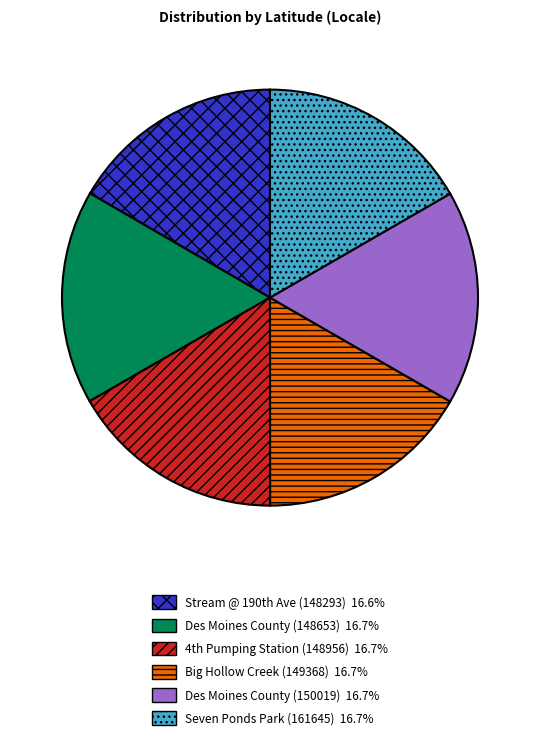

Approximately how many times larger is the value at Seven Ponds Park (161645) compared to Des Moines County (148653)?

1.0